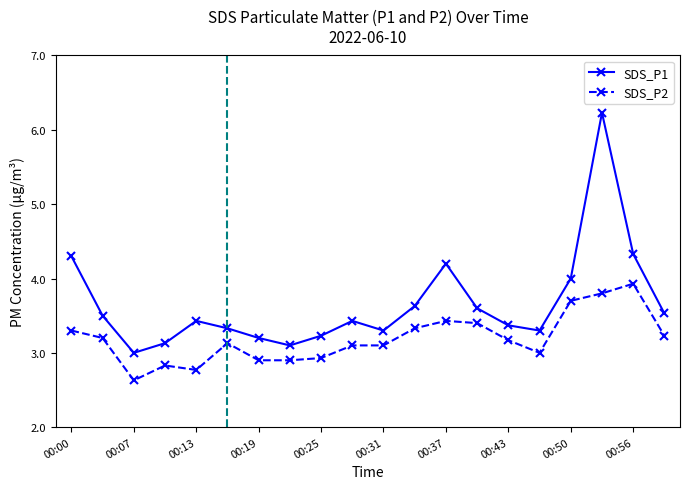

How many lines are shown in the chart?

2